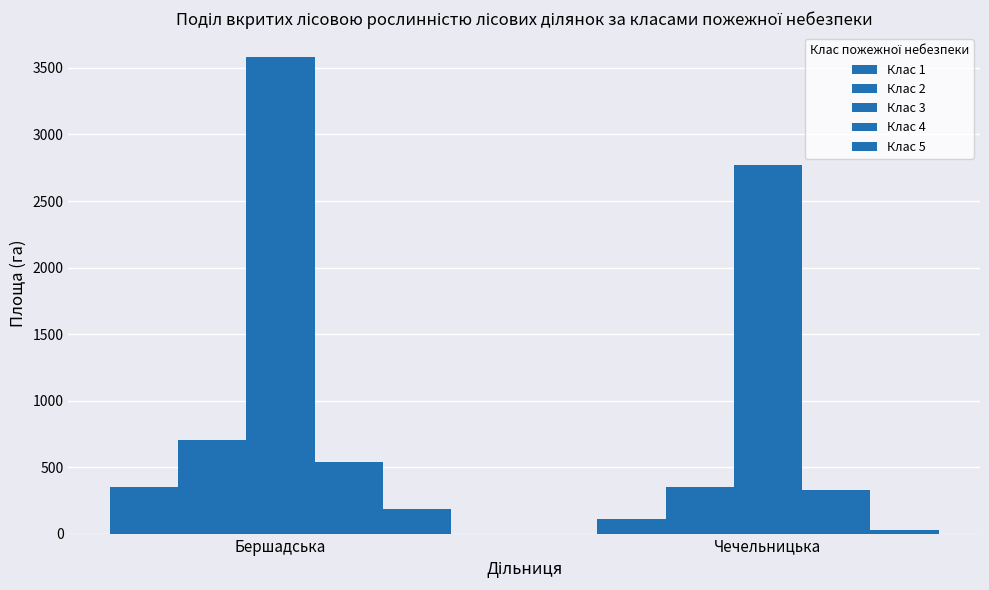

How many bars are there in total?

10